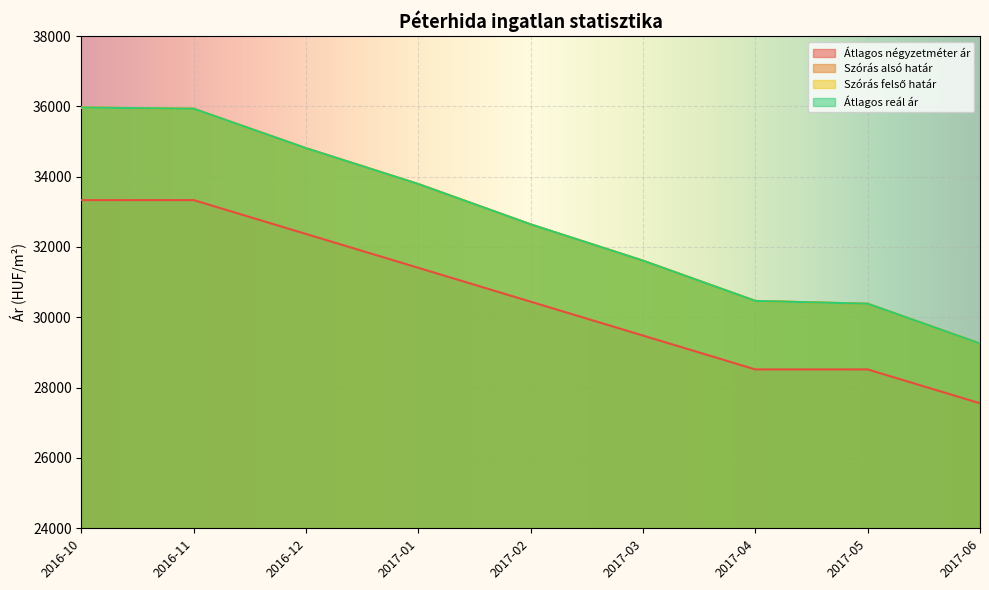

At which label does Átlagos négyzetméter ár first exceed 30444?

2016-10